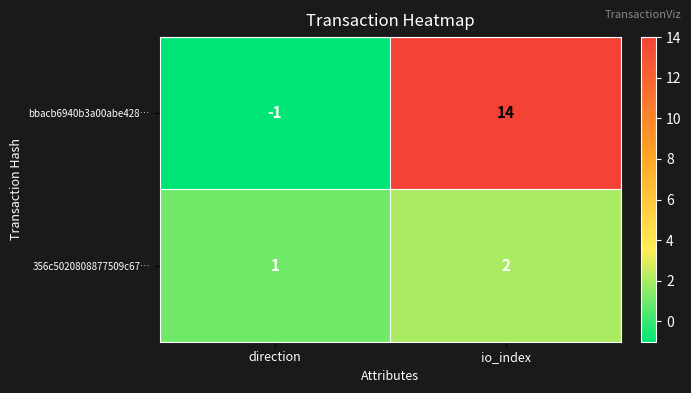

What is the greatest value displayed?

14